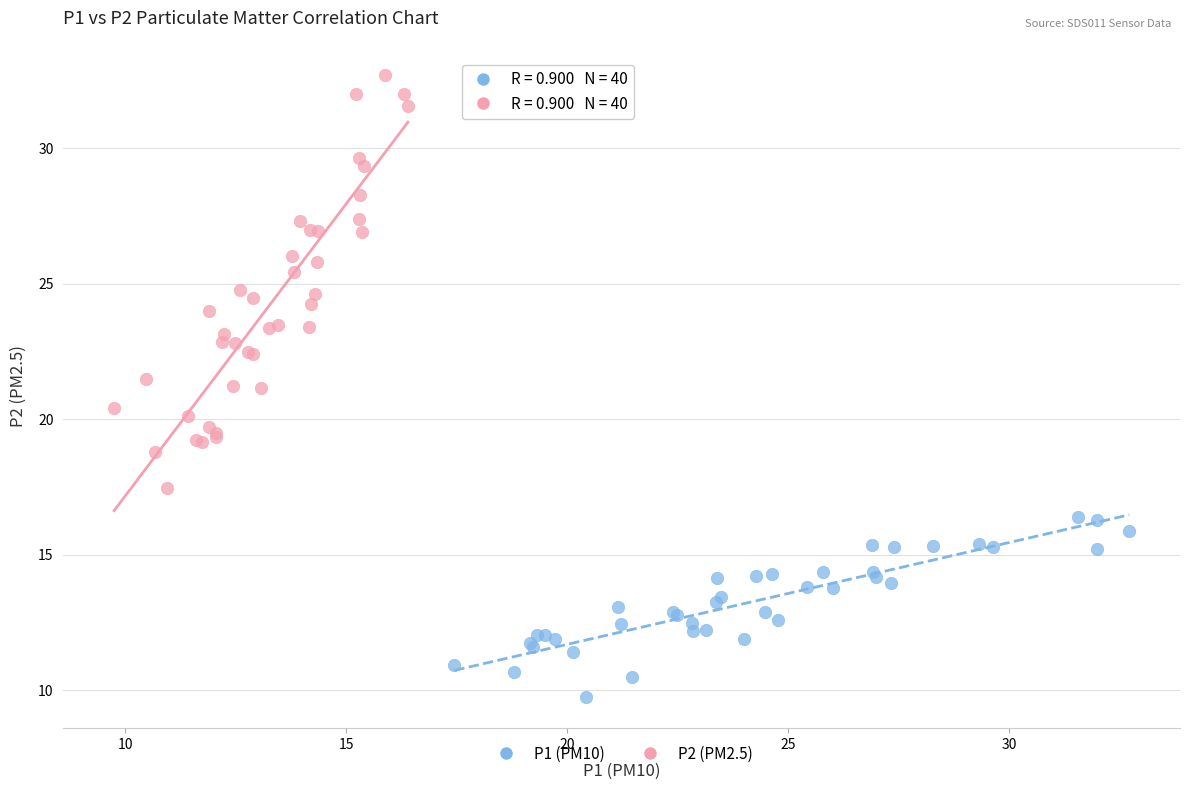

Which series reaches the maximum Y coordinate?

P2 (PM2.5)